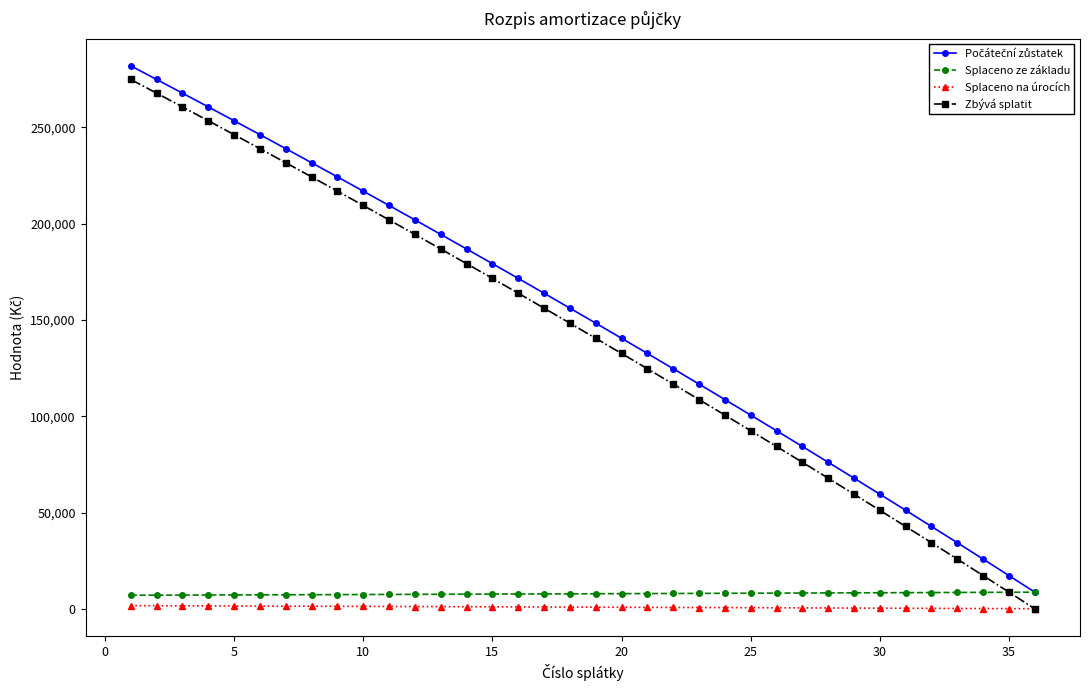

Which series has the widest spread of values?

Zbývá splatit